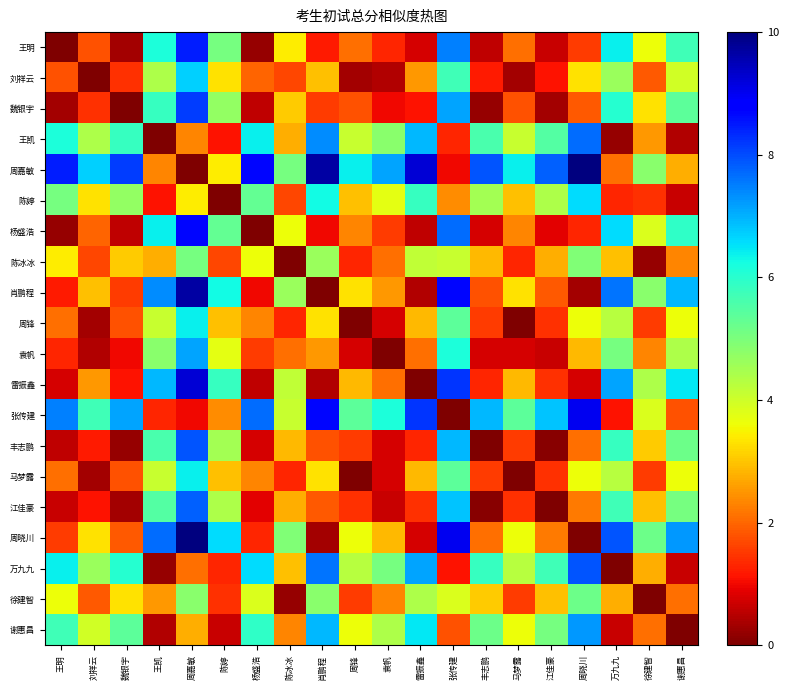

Which label corresponds to the smallest value in the chart?

王明